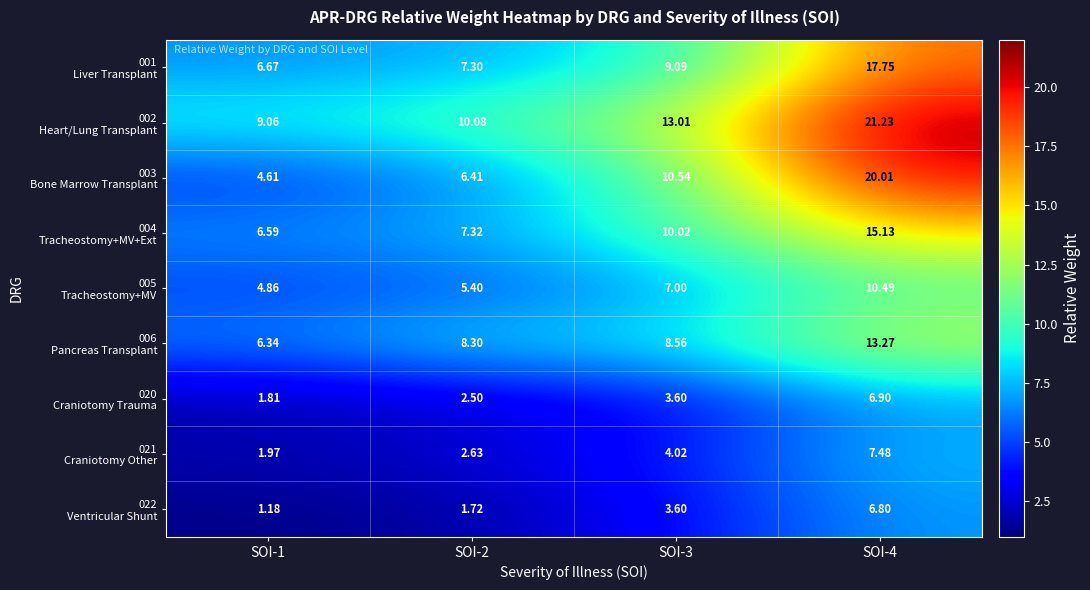

What is the difference between the highest and lowest values at SOI-2?

8.4